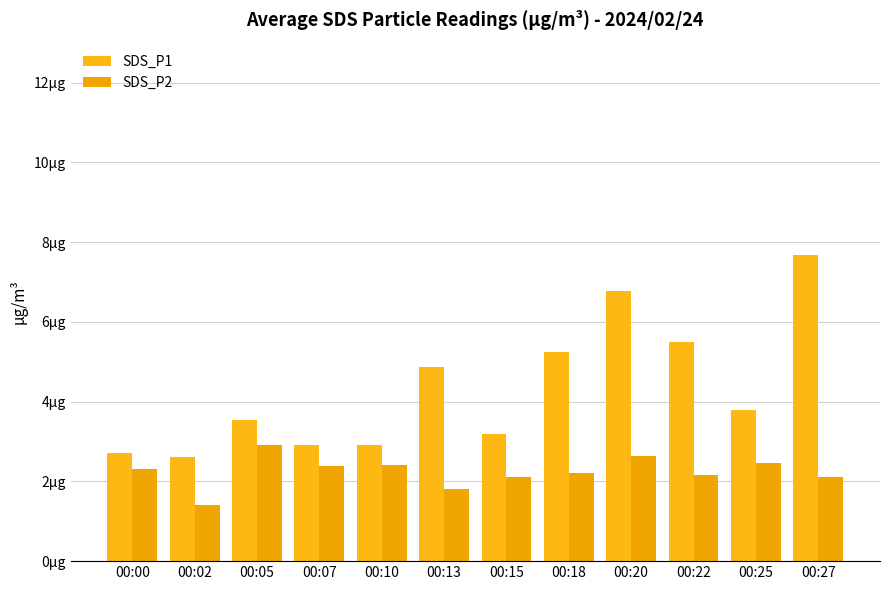

Are the bars grouped side by side (vs. stacked)?

Yes